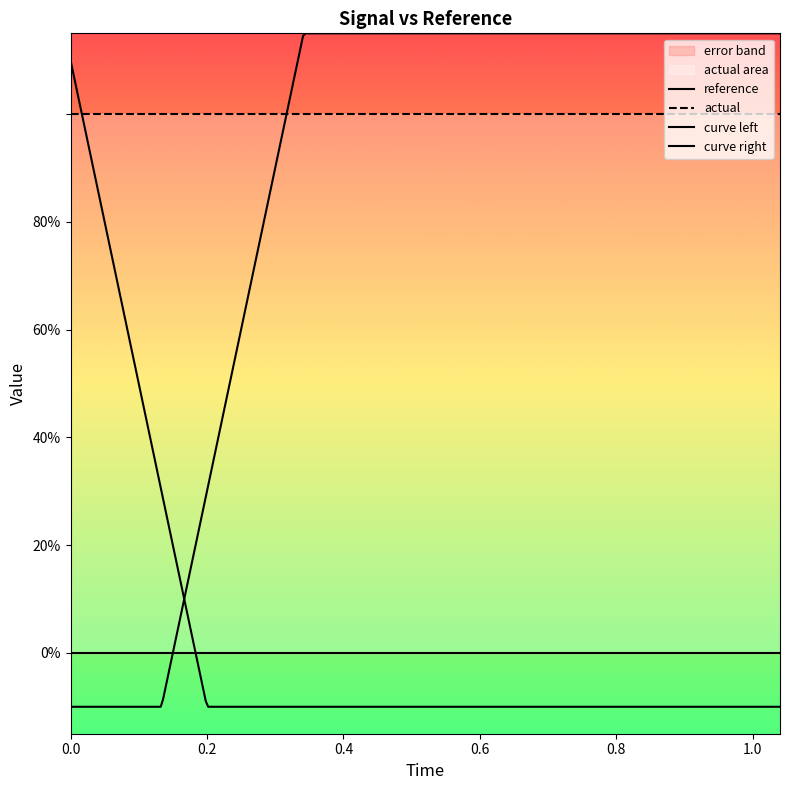

Is it true that low equals -0.0 at 0.48?

True